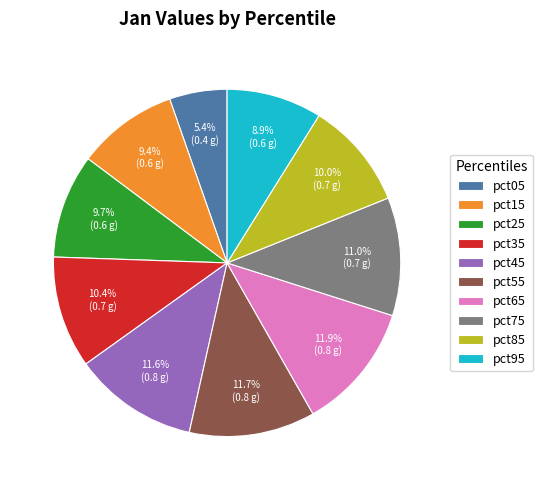

How many slices are in this pie chart?

10